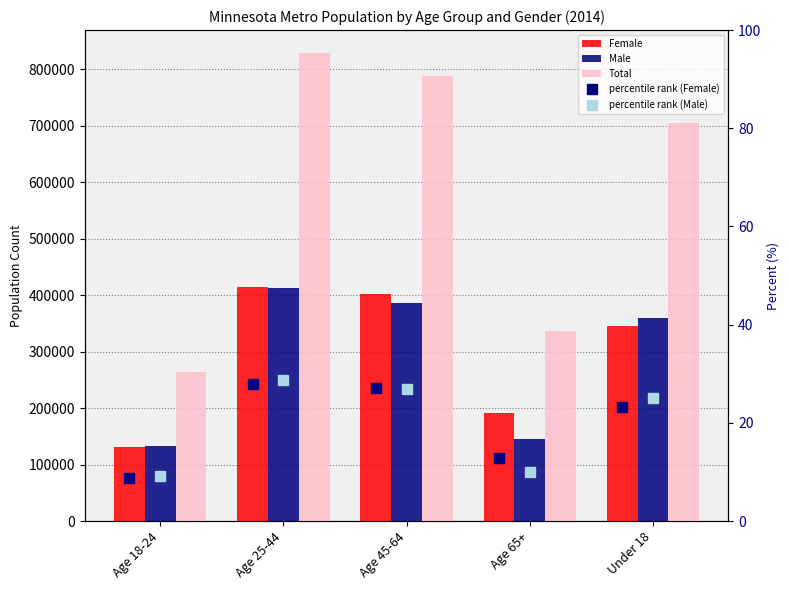

Is the value of percentile rank (Male) at Age 25-44 greater than the value of Female at Under 18?

No